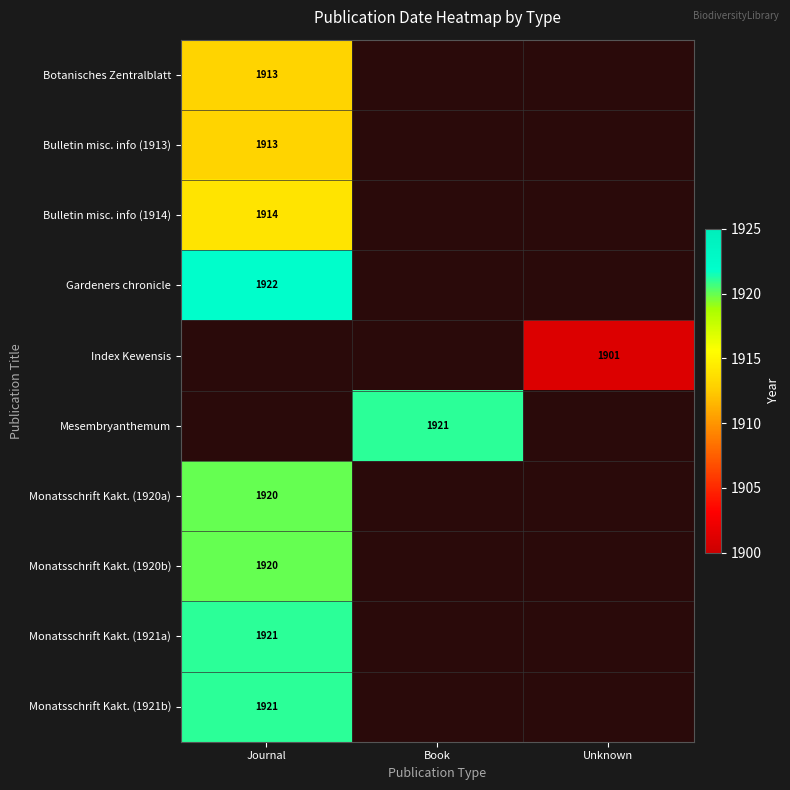

The Monatsschrift Kakt. (1921a) series shows 2723 at Journal. True or false?

False